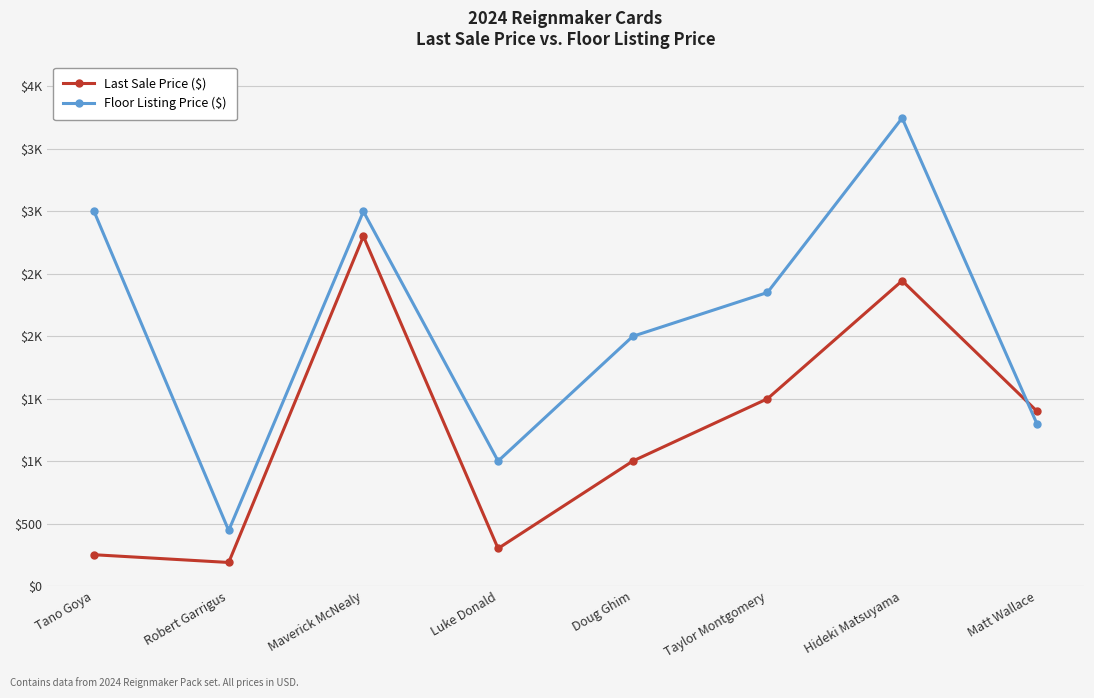

Does the chart have visible grid lines?

Yes